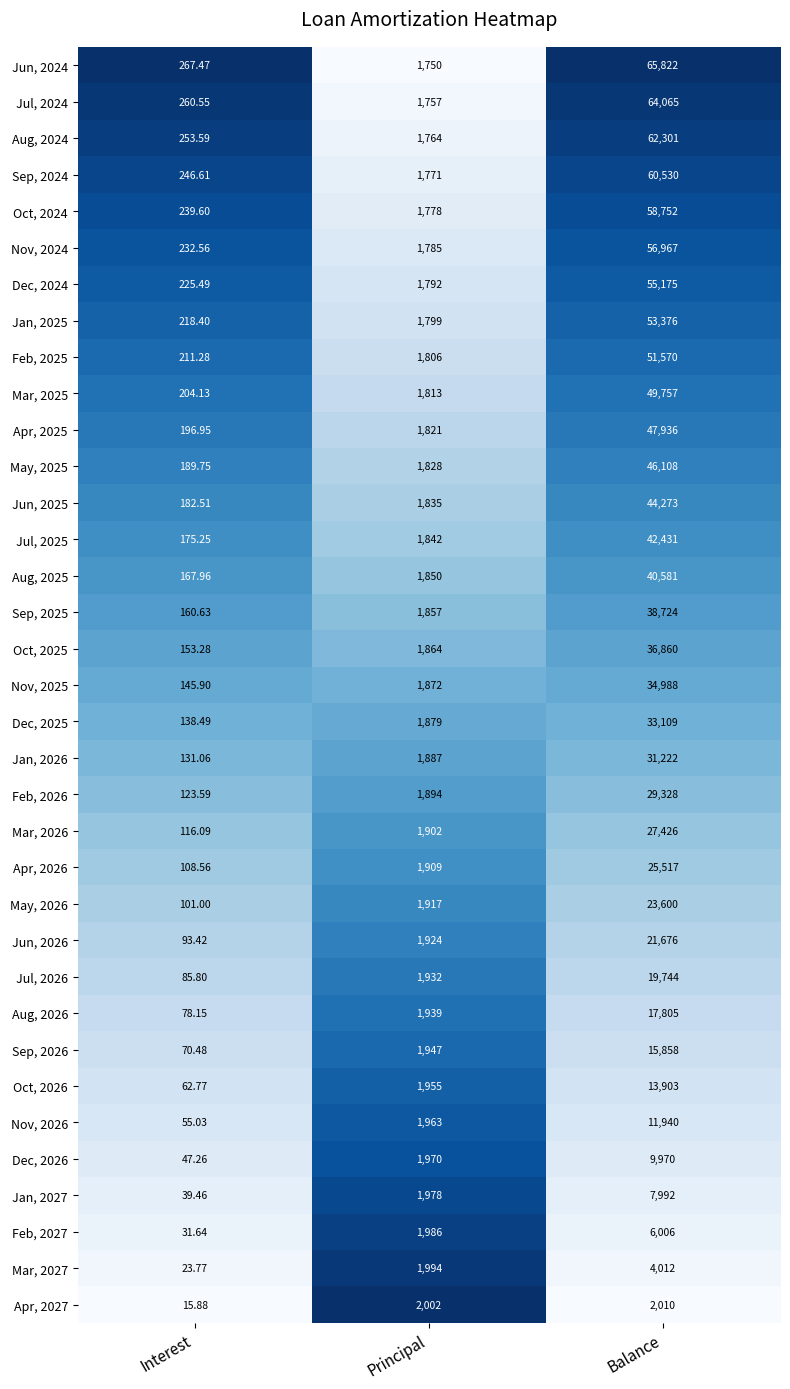

Which category has the lowest value across all series?

Interest